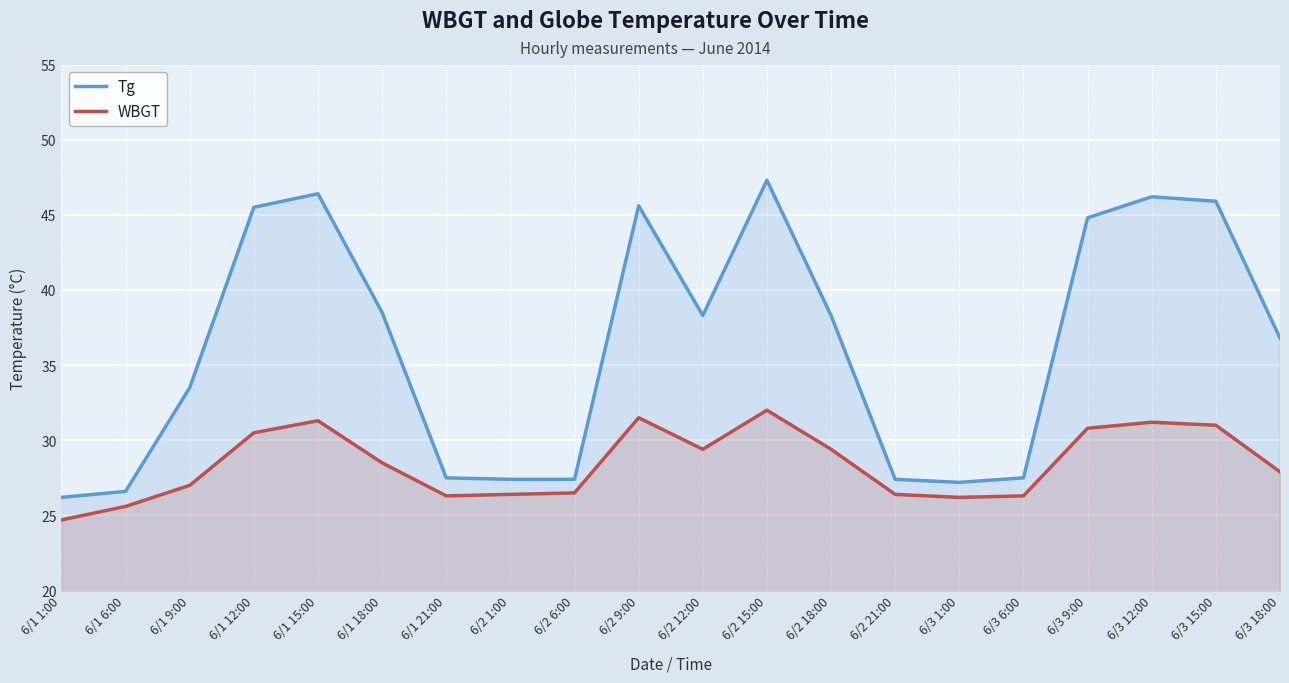

At which label is WBGT closest to 28?

6/3 18:00